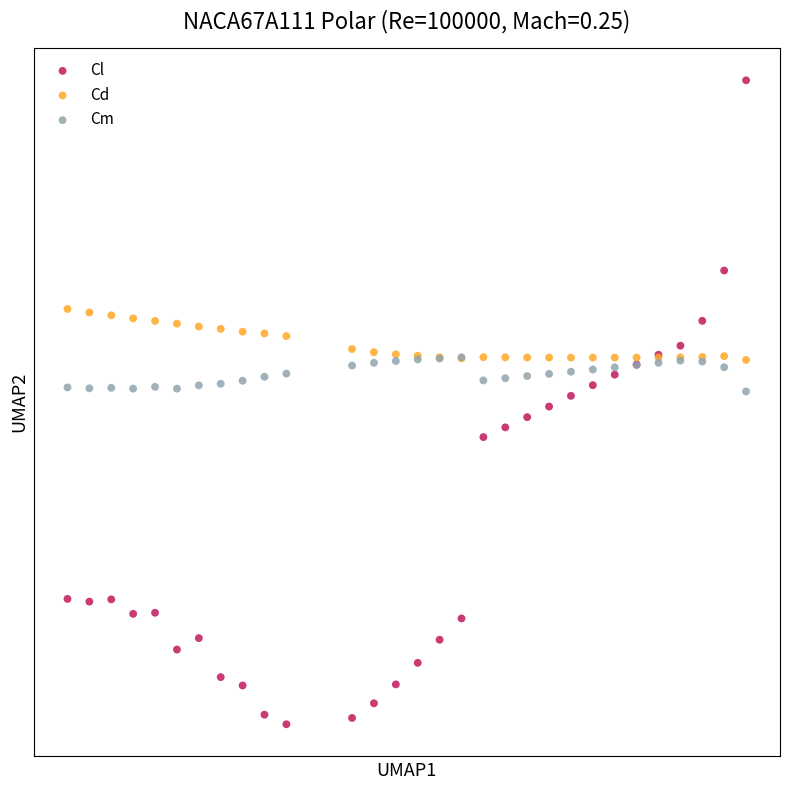

Which series has the largest Y range (max minus min)?

Cl